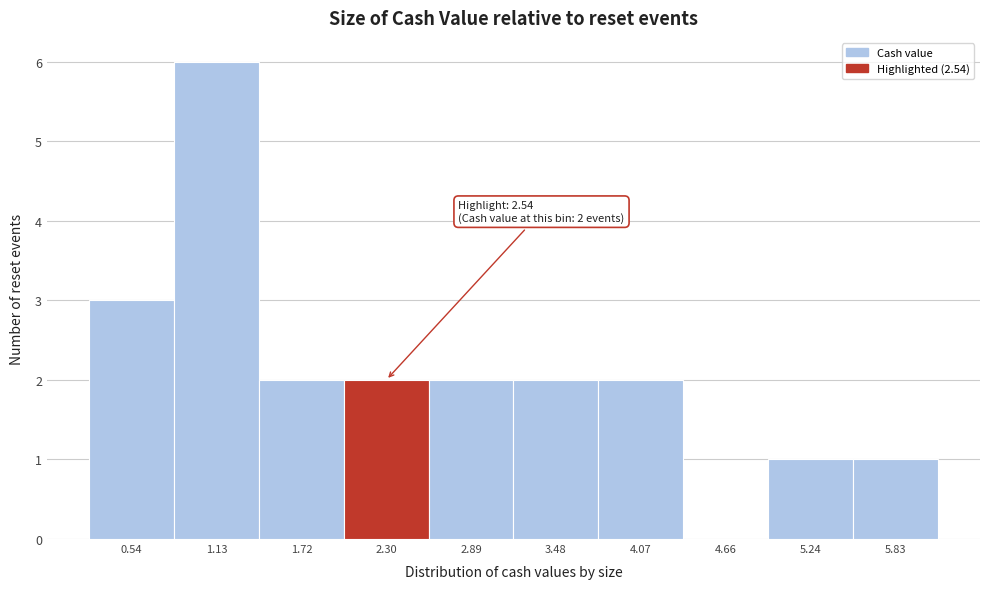

Reading right to left, list all the values displayed in this chart.

5.83=1	5.24=1	4.66=0	4.07=2	3.48=2	2.89=2	2.30=2	1.72=2	1.13=6	0.54=3